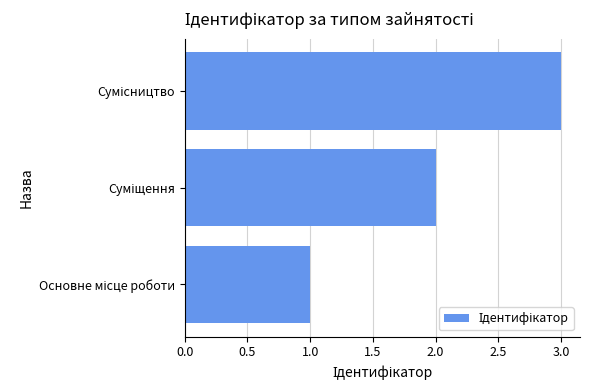

What is the sum of all values?

6